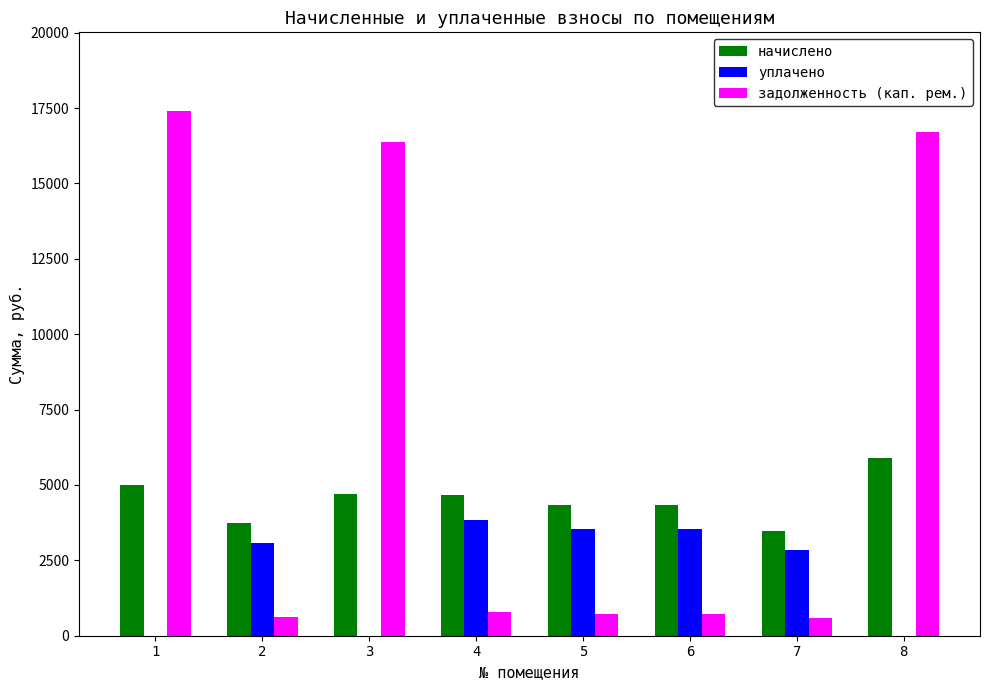

Is the value of начислено at 7 greater than the value of уплачено at 3?

Yes